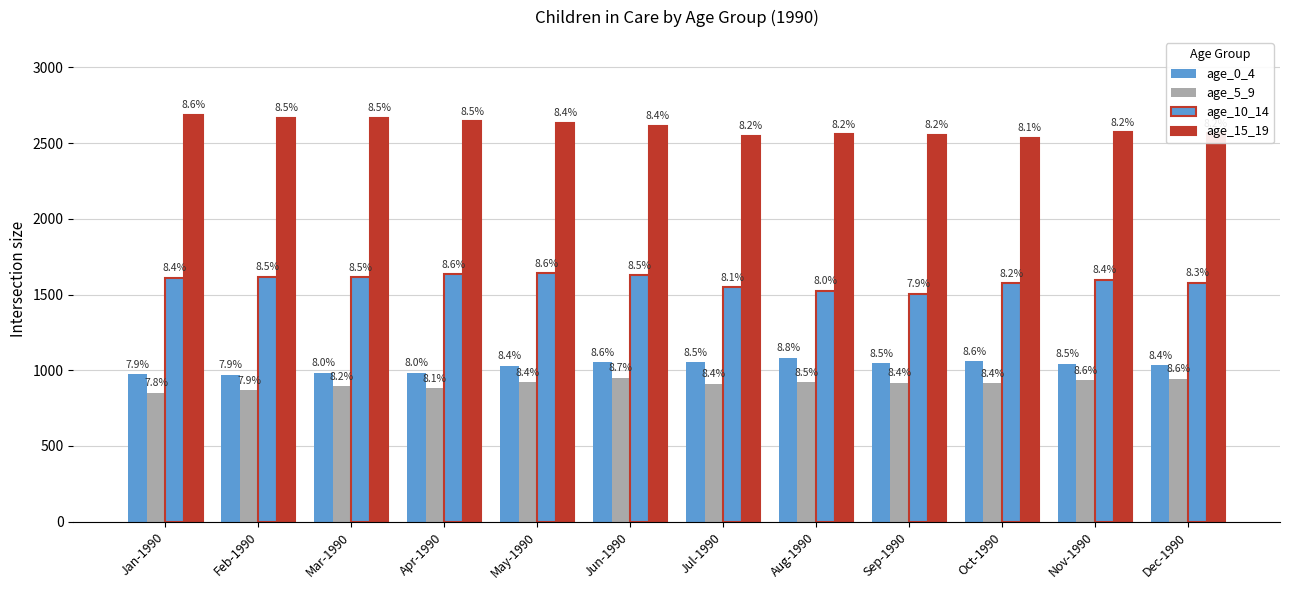

Does the chart contain stacked bars?

No